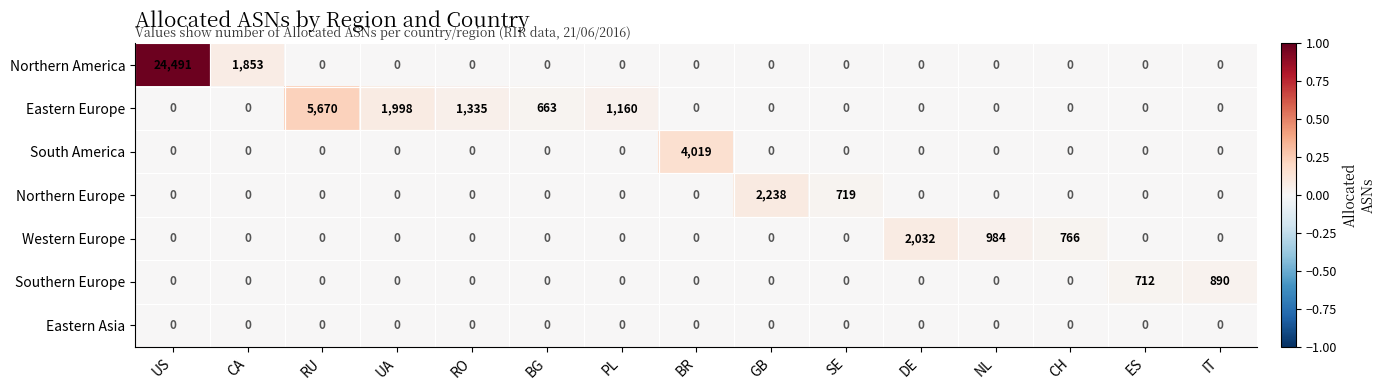

Which category has the highest value across all series?

US